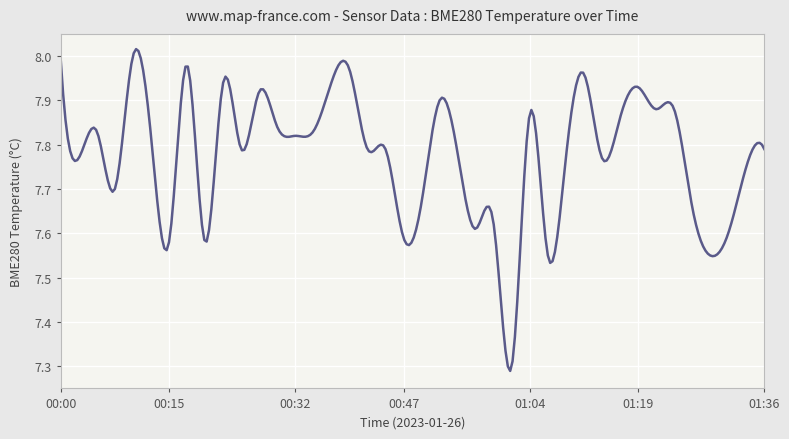

What is the difference between the maximum and minimum values?

0.7